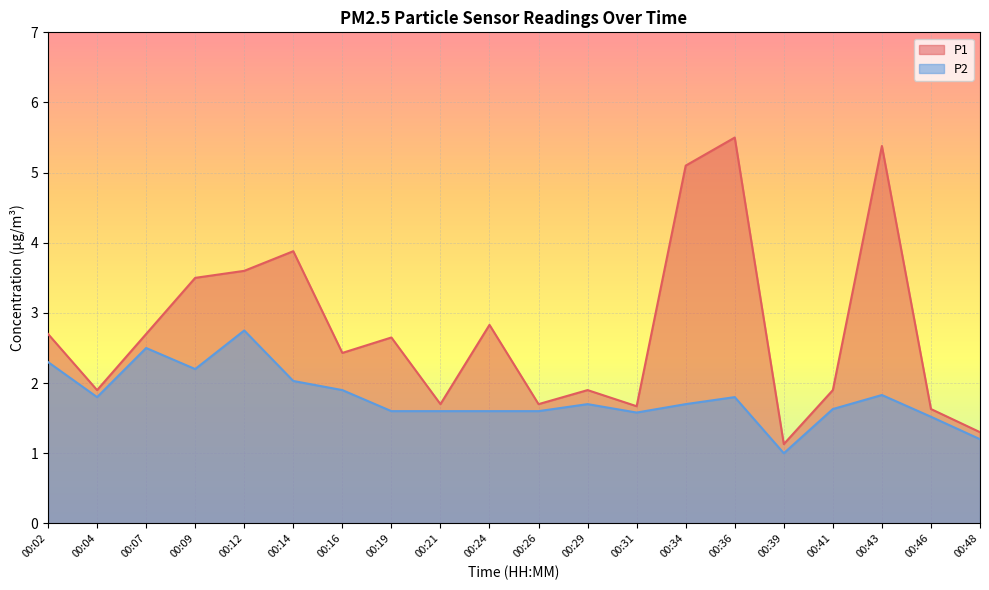

At which label is P2 closest to 1?

00:39